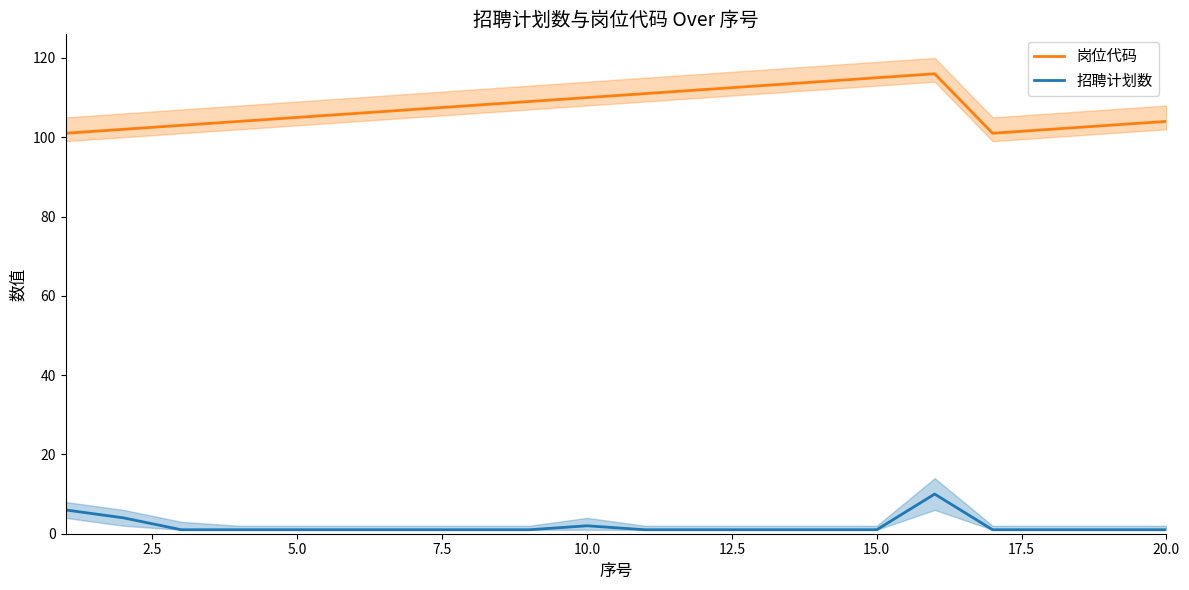

What is the highest value of the 岗位代码 series?

116